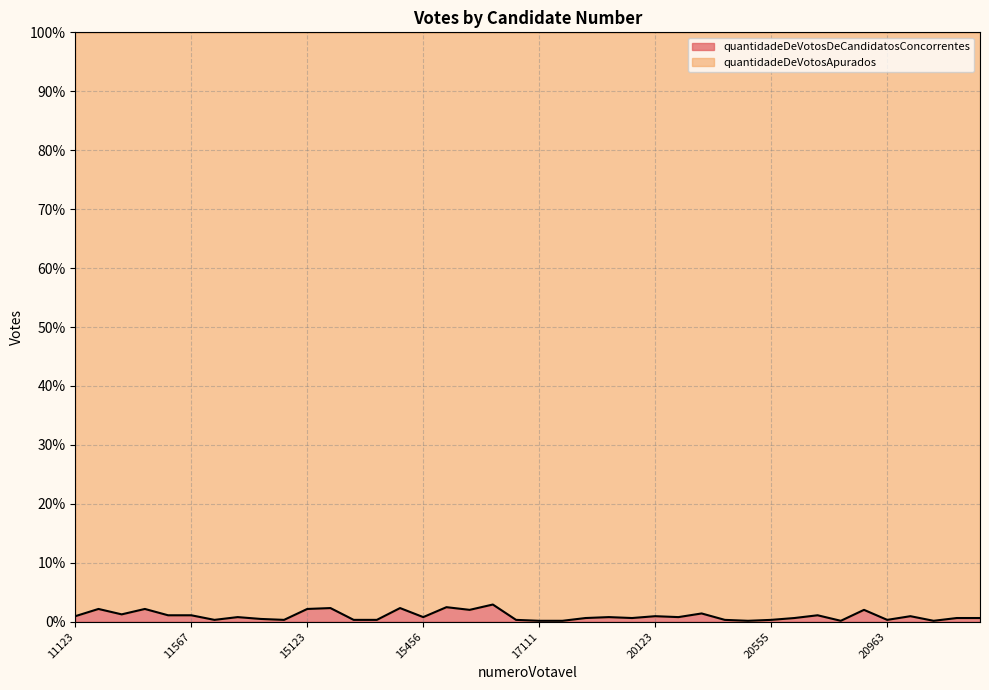

What is the difference between the maximum and minimum values?

2.8